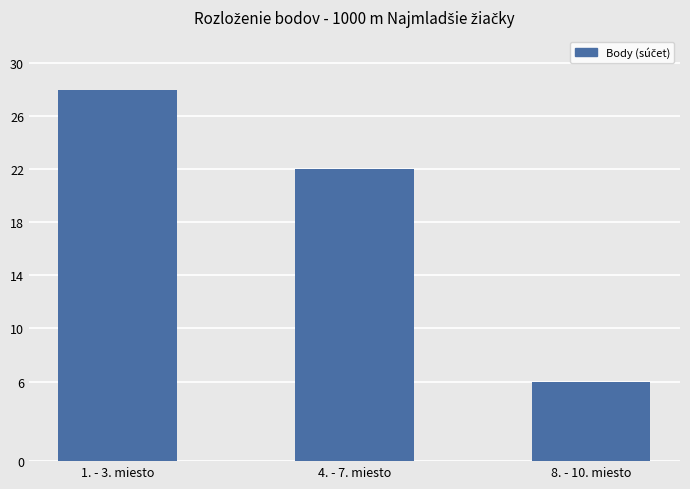

Rank the categories by value from highest to lowest.

1. - 3. miesto, 4. - 7. miesto, 8. - 10. miesto